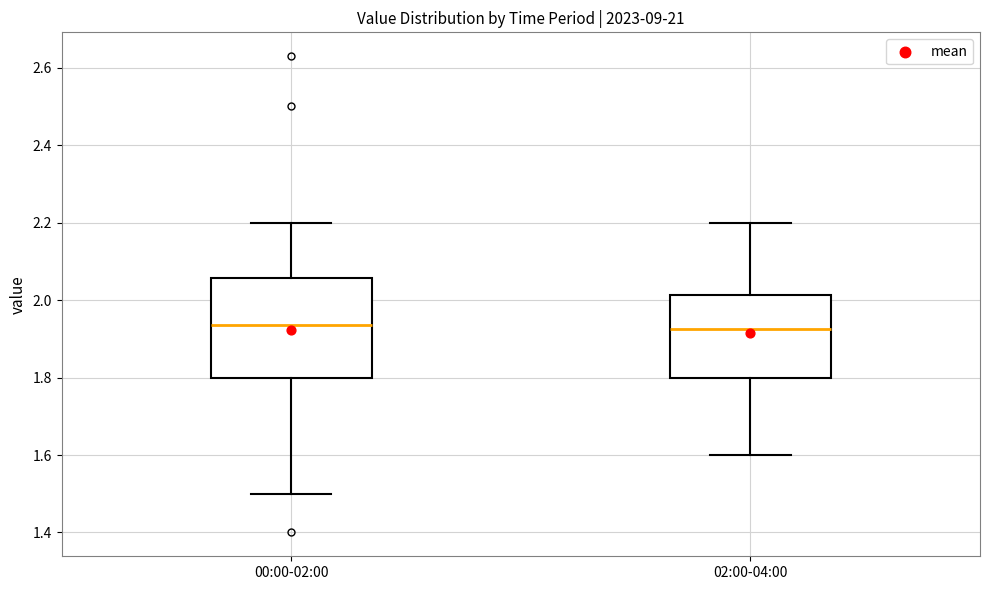

Reading left to right, transcribe this box plot: for each box, give where its median line is, the range the box spans, and where its two whiskers end, as read against the y-axis. The values are not printed on the chart, so give them approximately, as read against the axis.

00:00-02:00: median 1.94, box 1.80 to 2.06, whiskers 1.50 to 2.20
02:00-04:00: median 1.92, box 1.80 to 2.02, whiskers 1.60 to 2.20